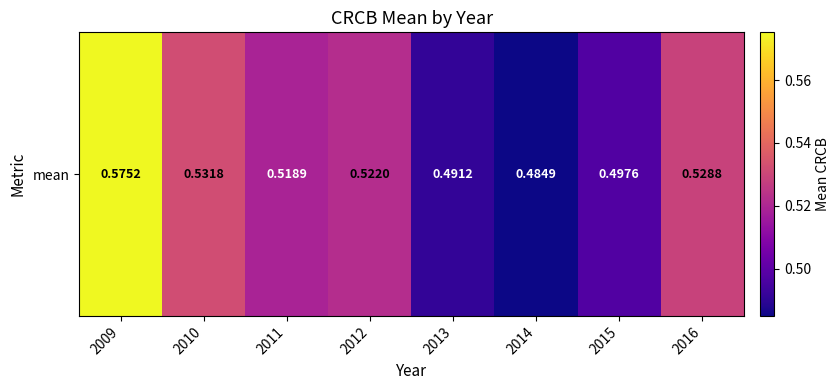

How many values are between 0 and 1?

8